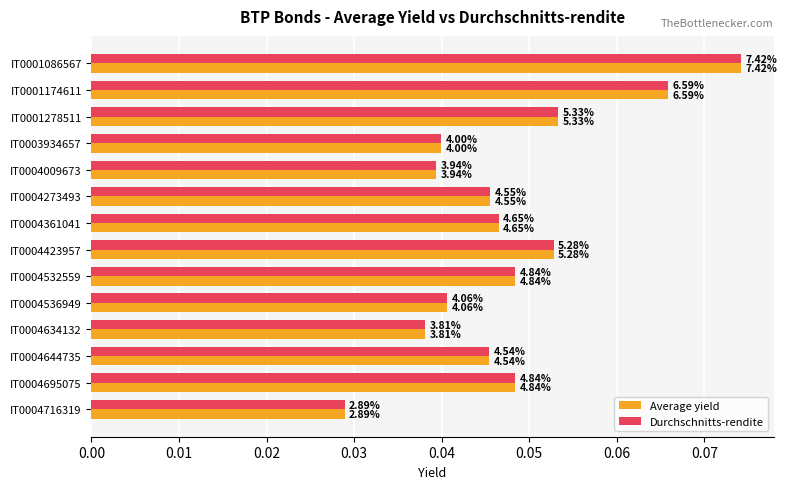

What are all the series names shown in the legend?

Average yield, Durchschnitts-rendite